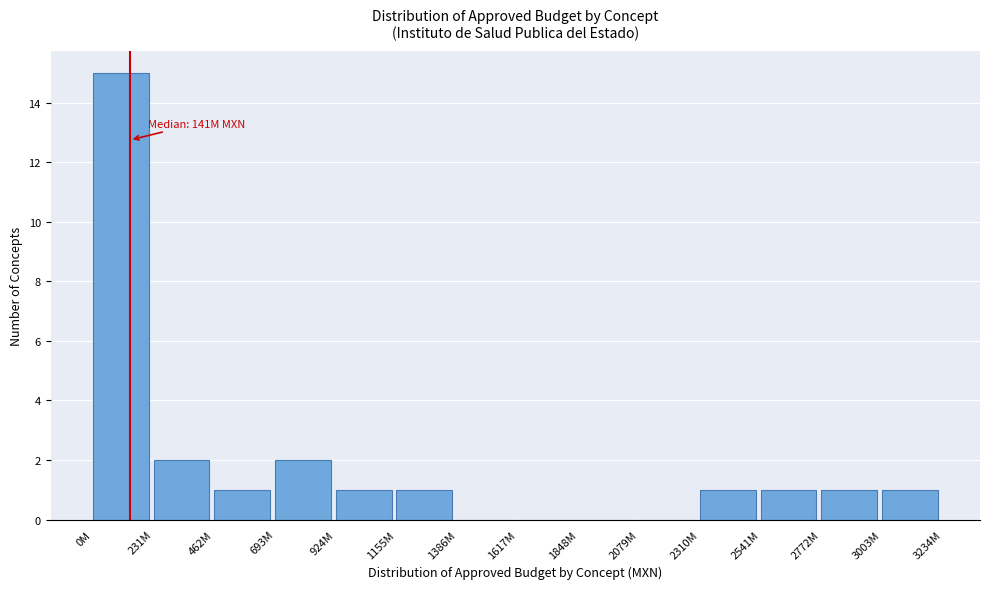

Reading left to right, extract all data points from this chart.

0M=15	231M=2	462M=1	693M=2	924M=1	1155M=1	1386M=0	1617M=0	1848M=0	2079M=0	2310M=1	2541M=1	2772M=1	3003M=1